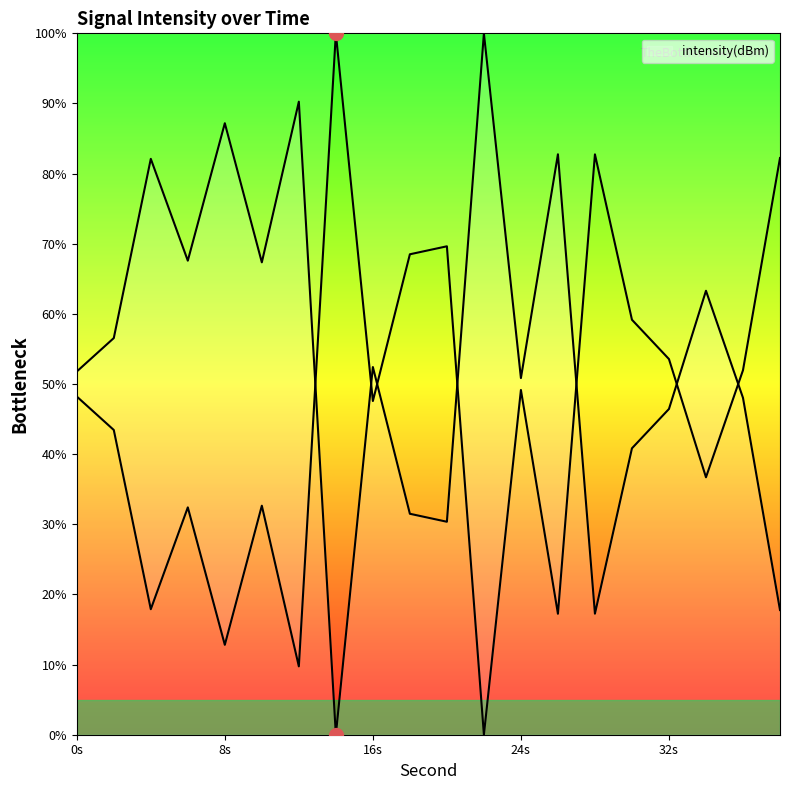

What is the change in value from 6 to 38?

-49.8